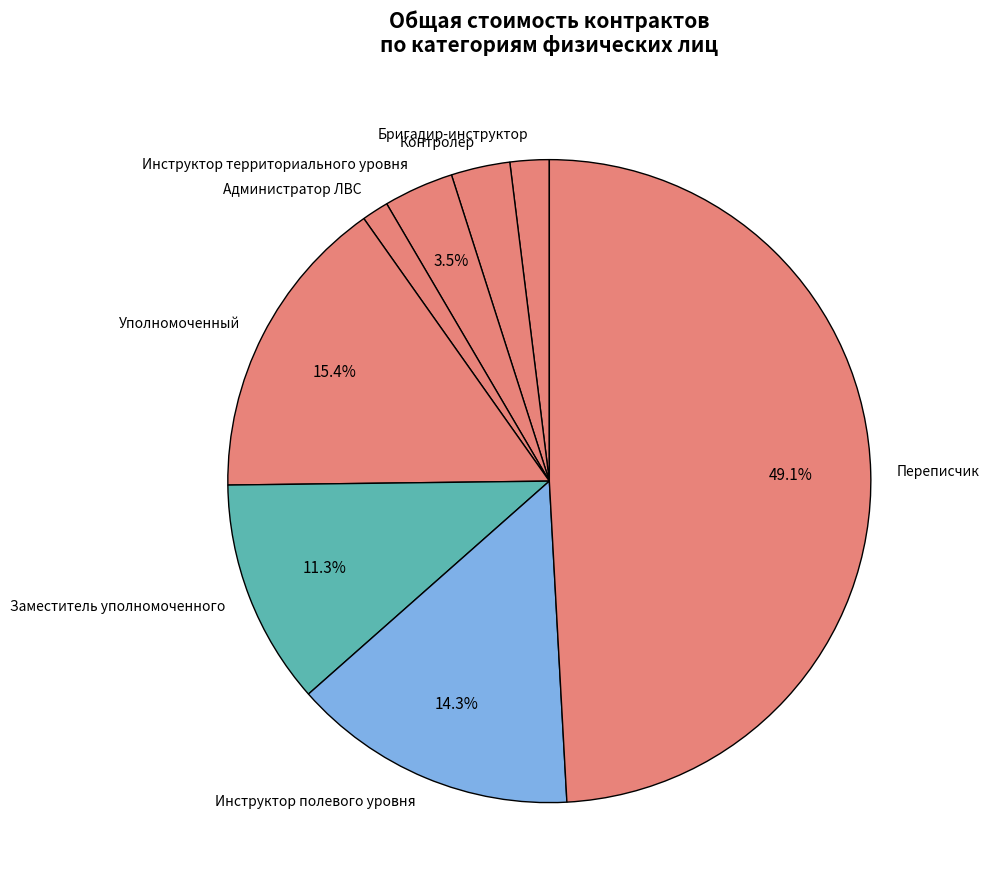

What percentage is NOT represented by Инструктор территориального уровня?

96.5%